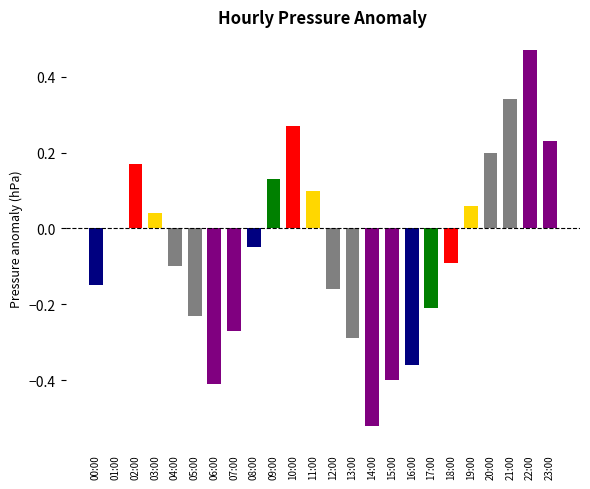

Is it true that the value at 22:00 is 1768.9?

False